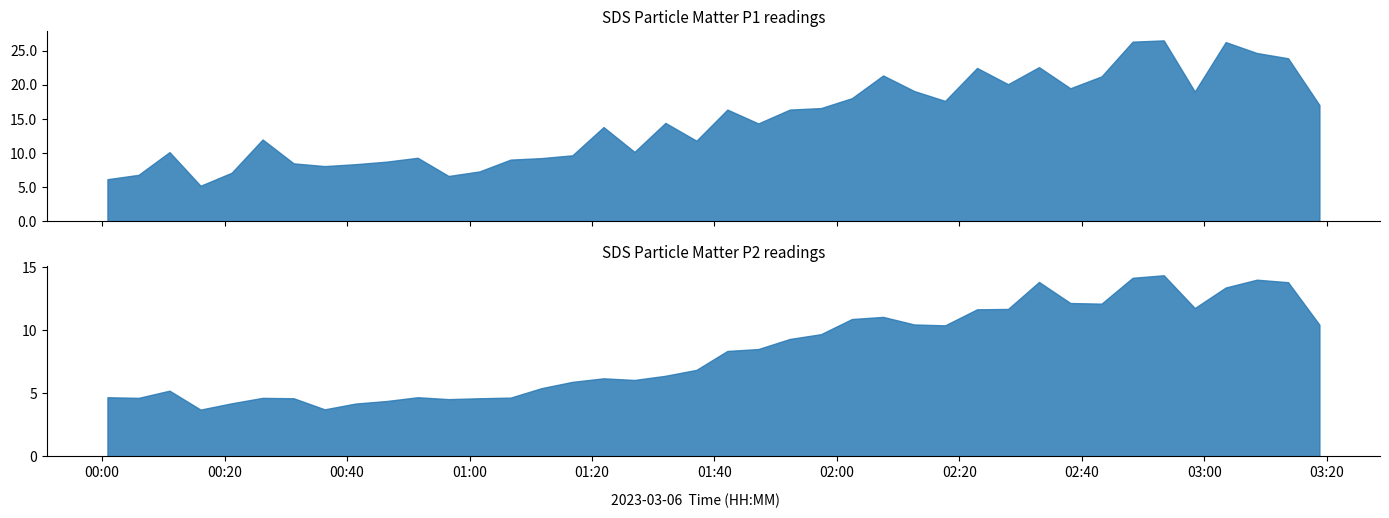

Reading left to right, extract all data points from this chart.

SDS_P1: 2023/03/06 00:00:53=6.2	2023/03/06 00:05:58=6.8	2023/03/06 00:11:01=10.2	2023/03/06 00:16:05=5.2	2023/03/06 00:21:10=7.1	2023/03/06 00:26:13=12.0	2023/03/06 00:31:17=8.5	2023/03/06 00:36:21=8.1	2023/03/06 00:41:24=8.4	2023/03/06 00:46:26=8.8	2023/03/06 00:51:32=9.3	2023/03/06 00:56:35=6.7	2023/03/06 01:01:38=7.3	2023/03/06 01:06:42=9.1	2023/03/06 01:11:45=9.3	2023/03/06 01:16:48=9.7	2023/03/06 01:21:53=13.8	2023/03/06 01:26:56=10.2	2023/03/06 01:31:59=14.4	2023/03/06 01:37:03=11.8	2023/03/06 01:42:06=16.4	2023/03/06 01:47:09=14.3	2023/03/06 01:52:18=16.4	2023/03/06 01:57:23=16.6	2023/03/06 02:02:26=18.1	2023/03/06 02:07:32=21.4	2023/03/06 02:12:36=19.1	2023/03/06 02:17:39=17.6	2023/03/06 02:22:52=22.5	2023/03/06 02:27:56=20.1	2023/03/06 02:32:59=22.6	2023/03/06 02:38:06=19.5	2023/03/06 02:43:12=21.2	2023/03/06 02:48:16=26.3	2023/03/06 02:53:21=26.5	2023/03/06 02:58:25=19.0	2023/03/06 03:03:28=26.3	2023/03/06 03:08:33=24.7	2023/03/06 03:13:39=23.9	2023/03/06 03:18:46=17.1
SDS_P2: 2023/03/06 00:00:53=4.7	2023/03/06 00:05:58=4.6	2023/03/06 00:11:01=5.2	2023/03/06 00:16:05=3.7	2023/03/06 00:21:10=4.2	2023/03/06 00:26:13=4.6	2023/03/06 00:31:17=4.6	2023/03/06 00:36:21=3.7	2023/03/06 00:41:24=4.2	2023/03/06 00:46:26=4.4	2023/03/06 00:51:32=4.7	2023/03/06 00:56:35=4.5	2023/03/06 01:01:38=4.6	2023/03/06 01:06:42=4.7	2023/03/06 01:11:45=5.4	2023/03/06 01:16:48=5.9	2023/03/06 01:21:53=6.2	2023/03/06 01:26:56=6.0	2023/03/06 01:31:59=6.4	2023/03/06 01:37:03=6.8	2023/03/06 01:42:06=8.3	2023/03/06 01:47:09=8.5	2023/03/06 01:52:18=9.3	2023/03/06 01:57:23=9.7	2023/03/06 02:02:26=10.9	2023/03/06 02:07:32=11.1	2023/03/06 02:12:36=10.4	2023/03/06 02:17:39=10.4	2023/03/06 02:22:52=11.7	2023/03/06 02:27:56=11.7	2023/03/06 02:32:59=13.8	2023/03/06 02:38:06=12.2	2023/03/06 02:43:12=12.1	2023/03/06 02:48:16=14.2	2023/03/06 02:53:21=14.3	2023/03/06 02:58:25=11.8	2023/03/06 03:03:28=13.4	2023/03/06 03:08:33=14.0	2023/03/06 03:13:39=13.8	2023/03/06 03:18:46=10.4